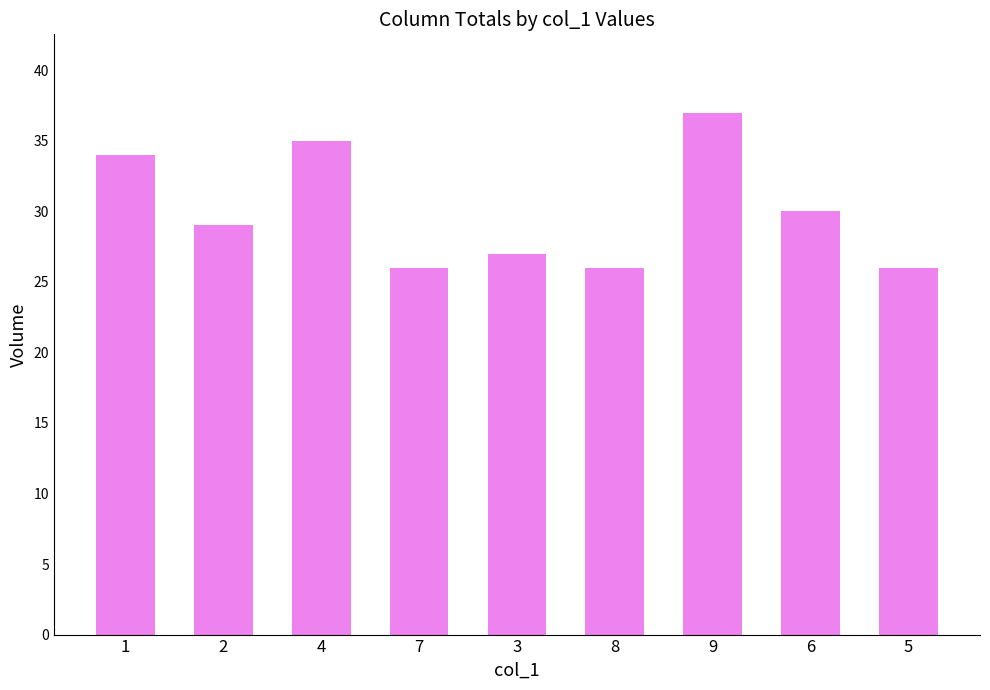

What is the ratio of the value at 2 to the value at 1?

0.9